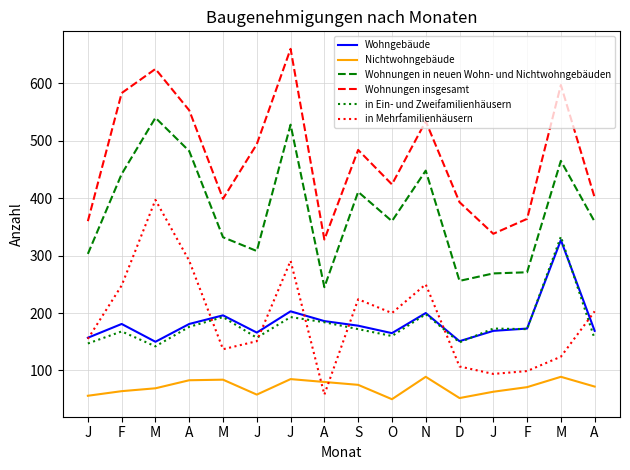

What is the sum of the Wohngebäude values at A and F?

359